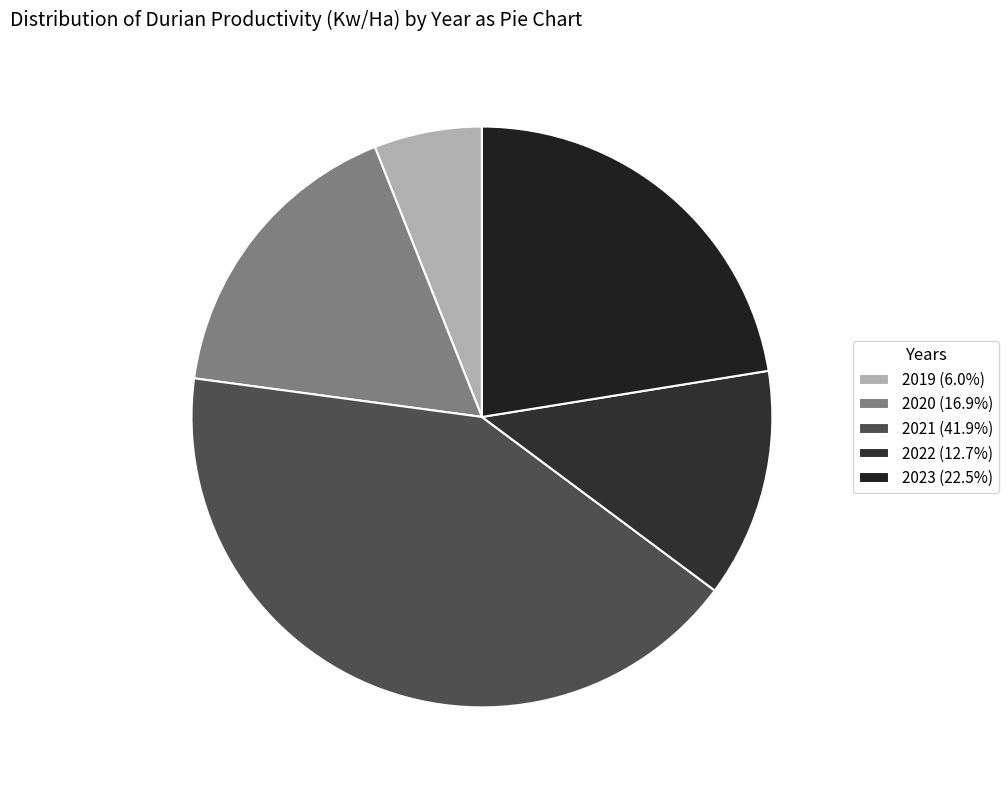

Is the sum of 2021 and 2019 greater than half?

No